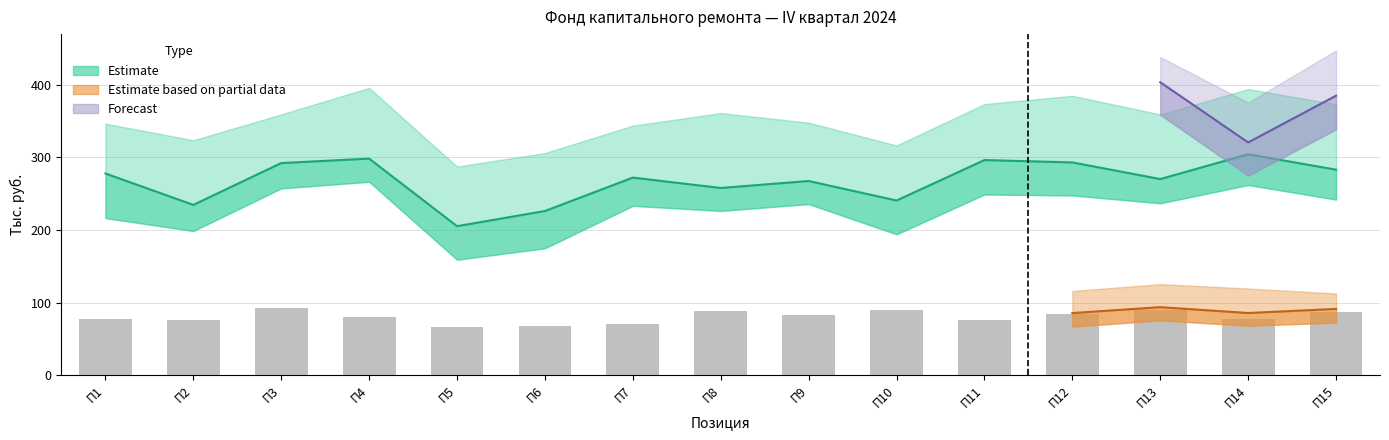

What is the change in value from П1 to П12?

+6.2